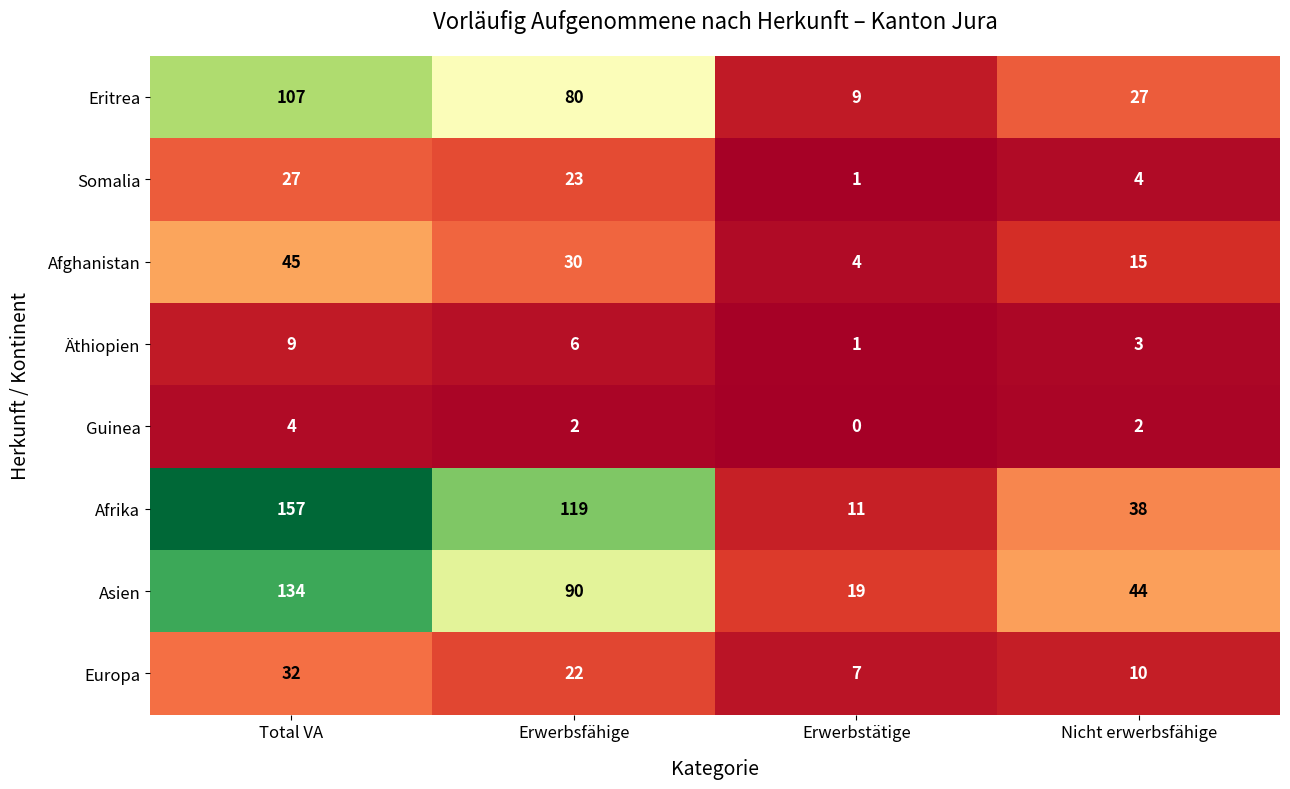

What is the maximum value shown in the chart?

157